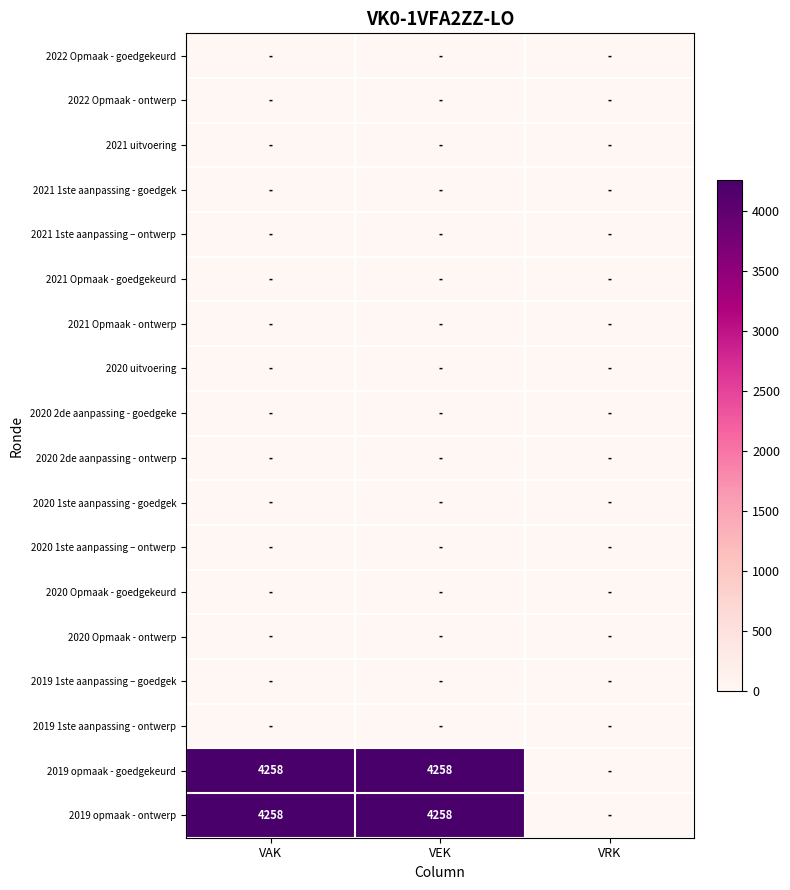

True or false: 2019 opmaak - goedgekeurd has a value of 6686 at VAK.

False